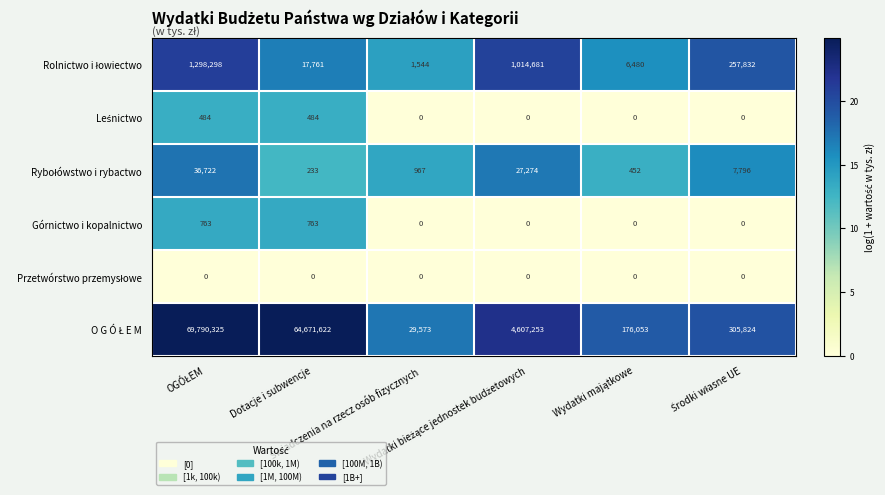

Count the Górnictwo i kopalnictwo values in the range 0 to 763.

6